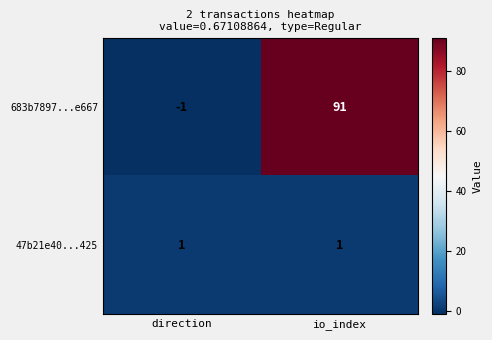

What is the difference between the highest and lowest values at io_index?

90